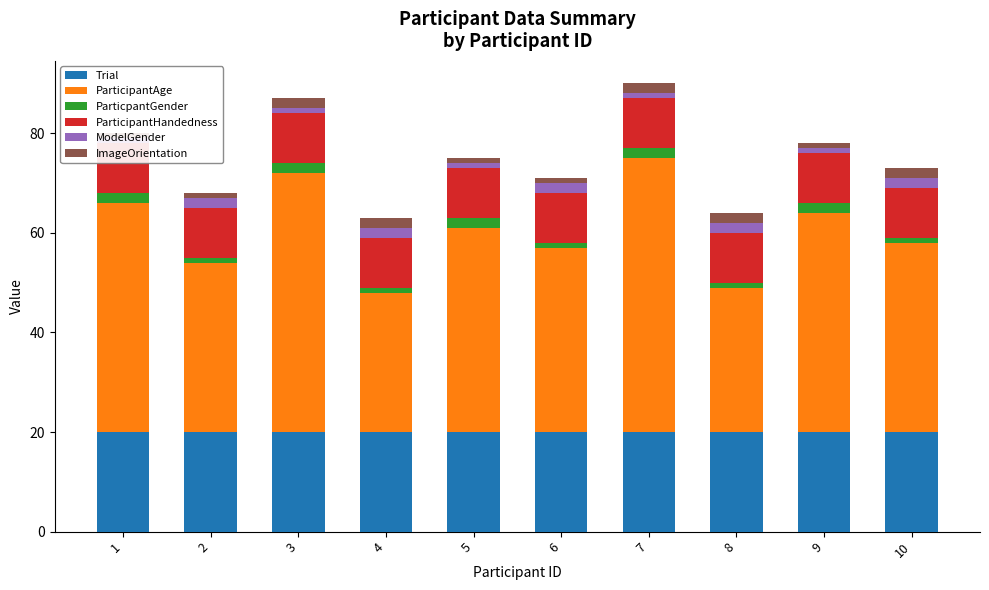

List the labels in order of ParticipantAge value, largest first.

7, 3, 1, 9, 5, 10, 6, 2, 8, 4